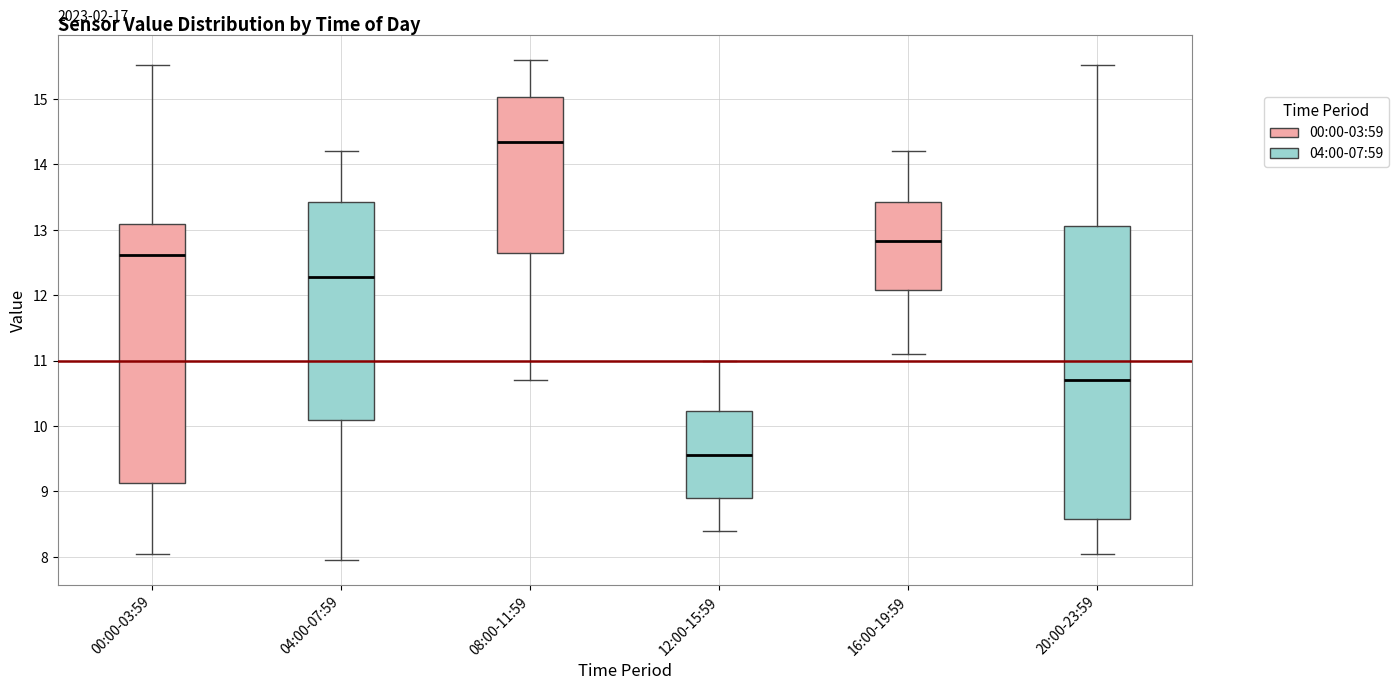

Reading left to right, transcribe this box plot: for each box, give where its median line is, the range the box spans, and where its two whiskers end, as read against the y-axis. The values are not printed on the chart, so give them approximately, as read against the axis.

00:00-03:59: median 12.6, box 9.1 to 13.1, whiskers 8.1 to 15.5
04:00-07:59: median 12.3, box 10.1 to 13.4, whiskers 8.0 to 14.2
08:00-11:59: median 14.4, box 12.7 to 15.0, whiskers 10.7 to 15.6
12:00-15:59: median 9.6, box 8.9 to 10.2, whiskers 8.4 to 11.0
16:00-19:59: median 12.8, box 12.1 to 13.4, whiskers 11.1 to 14.2
20:00-23:59: median 10.7, box 8.6 to 13.1, whiskers 8.1 to 15.5